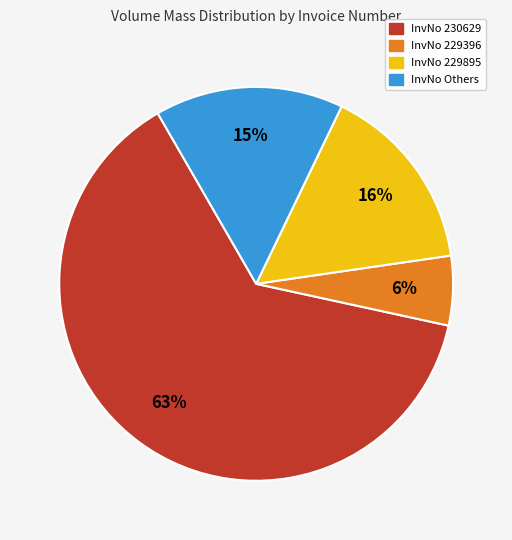

Does any single category account for the majority?

Yes